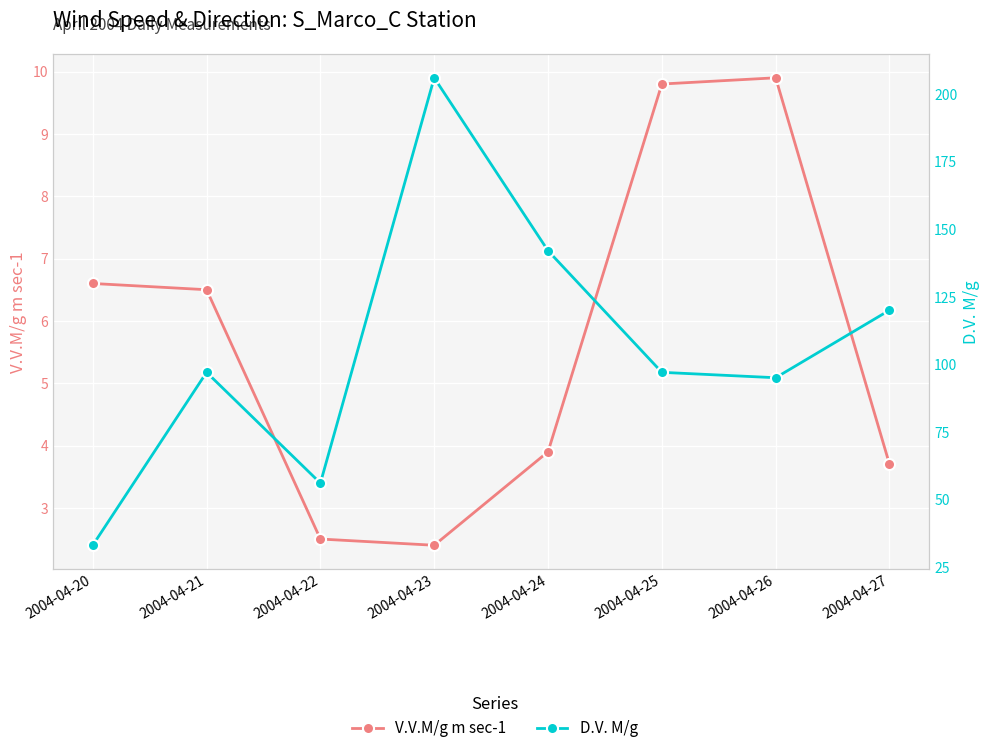

The value of V.V.M/g m sec-1 at 2004-04-20 is 9.0. True or false?

False